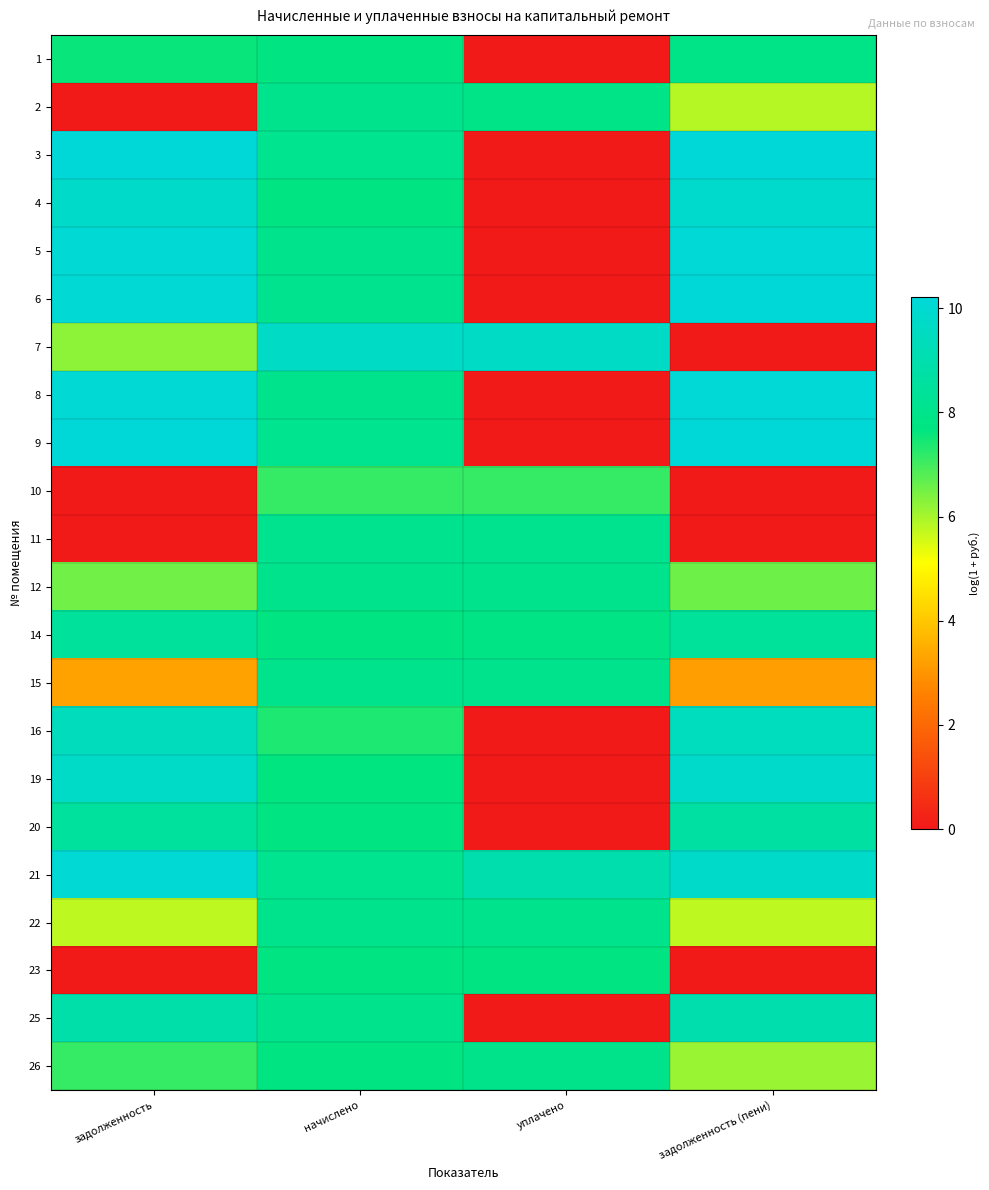

At how many categories does at least one series exceed 3?

4